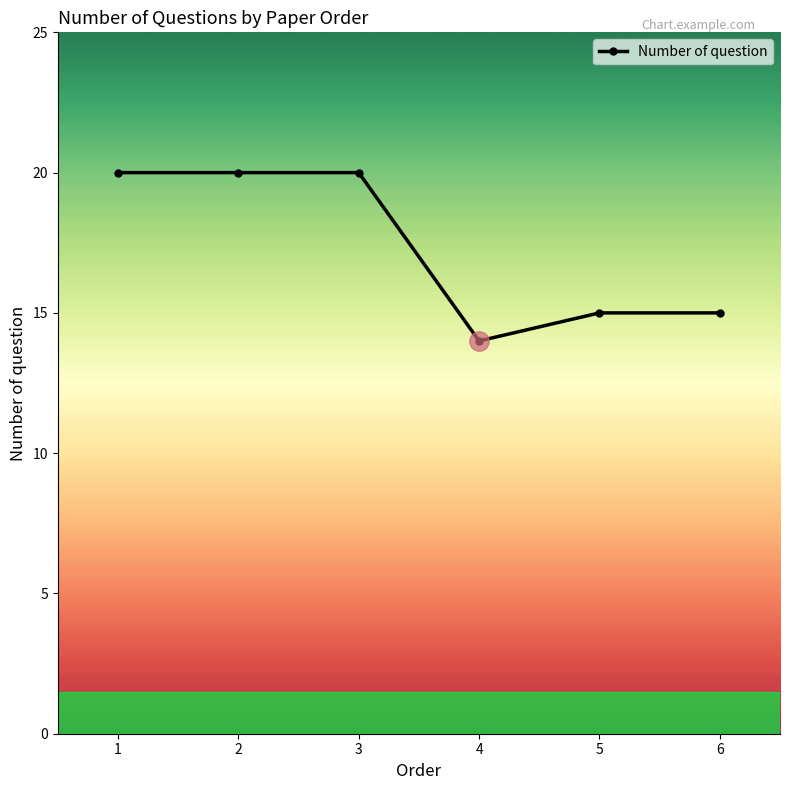

What is the sum of the values at 6 and 3?

35